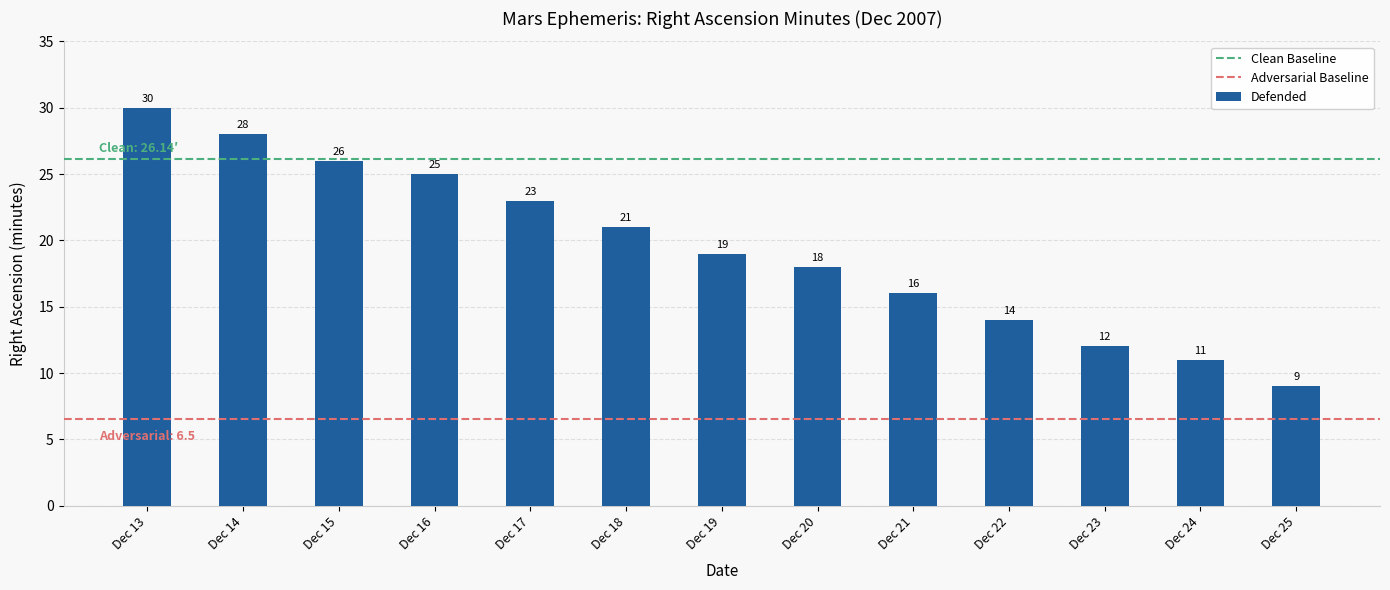

Approximately how many times larger is the value at Dec 25 compared to Dec 16?

0.4